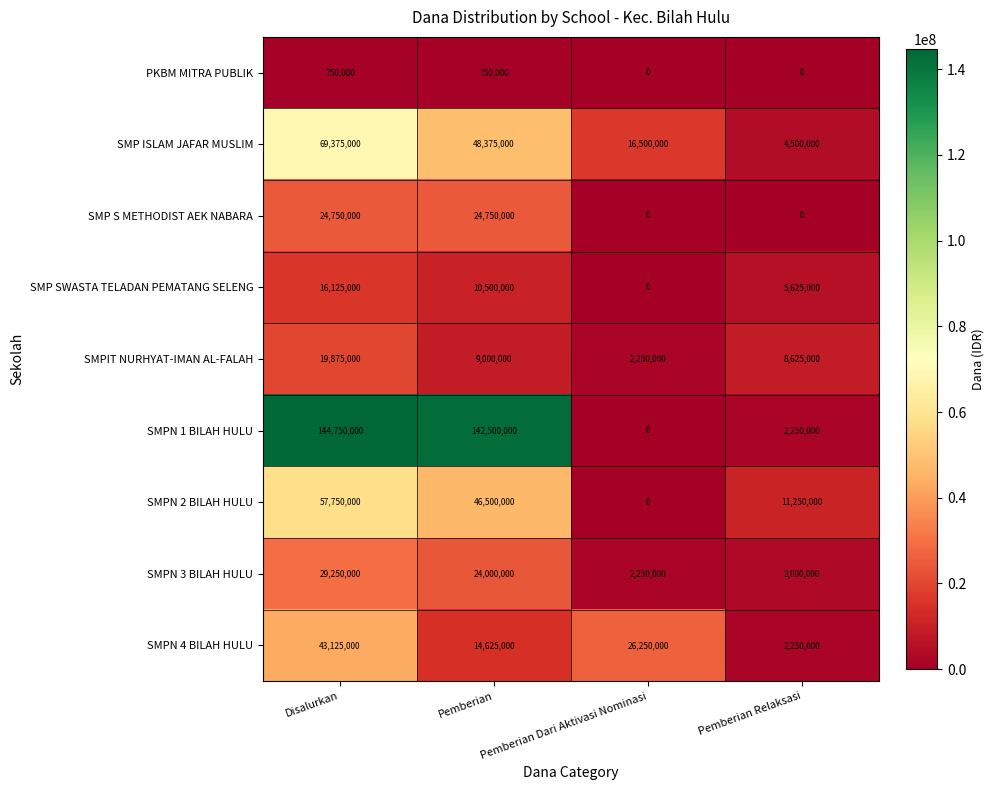

What is the sum of the SMPN 4 BILAH HULU values at Pemberian and Disalurkan?

57750000